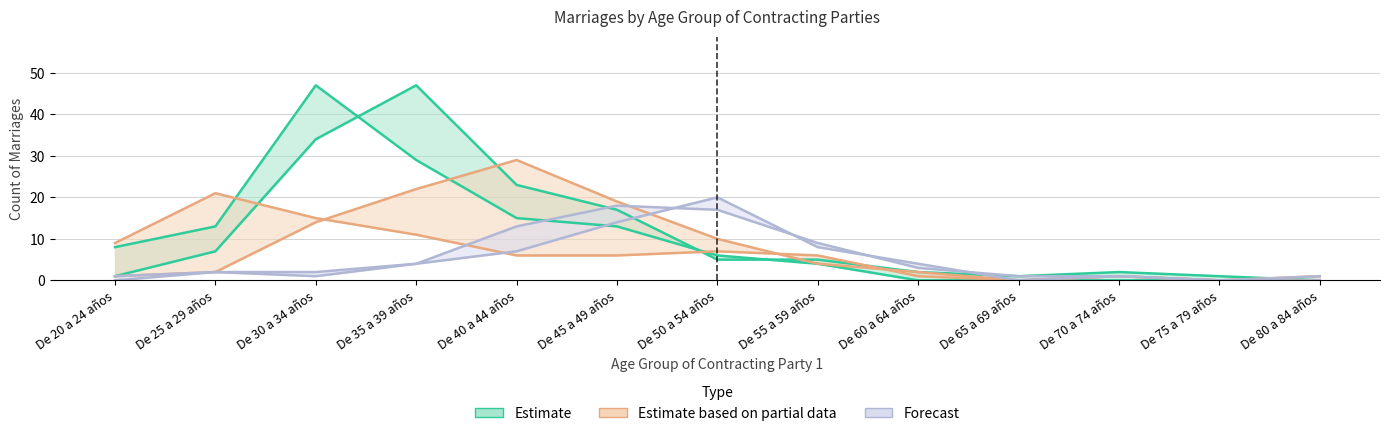

What is the label of the 5th point from the right?

De 60 a 64 años